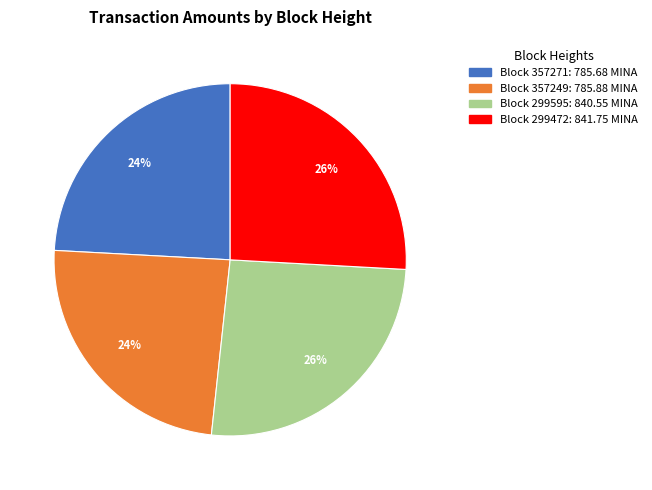

How many slices are in this pie chart?

4